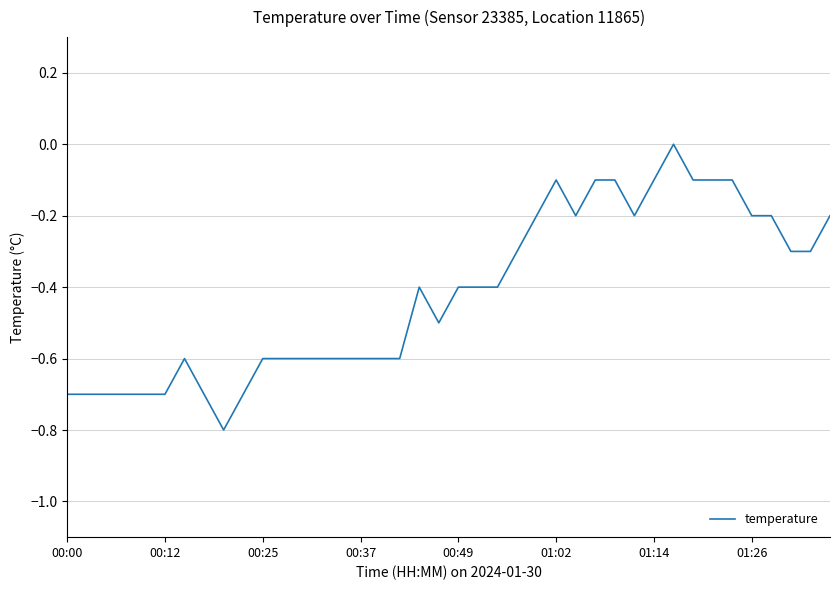

What is the difference between the maximum and minimum values?

0.8